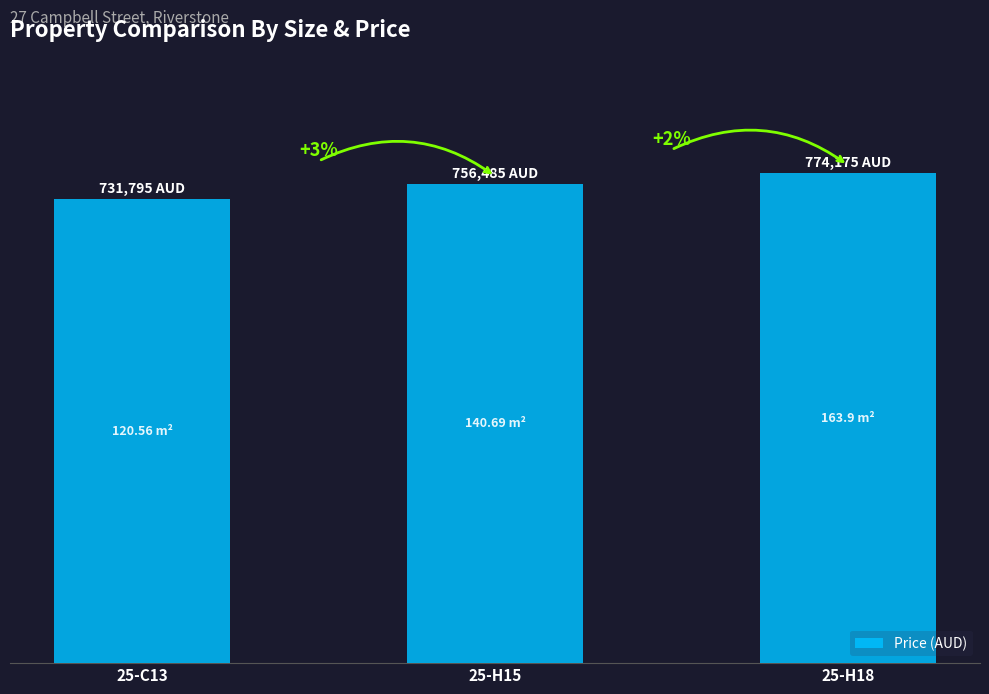

What is the smallest value displayed?

731795